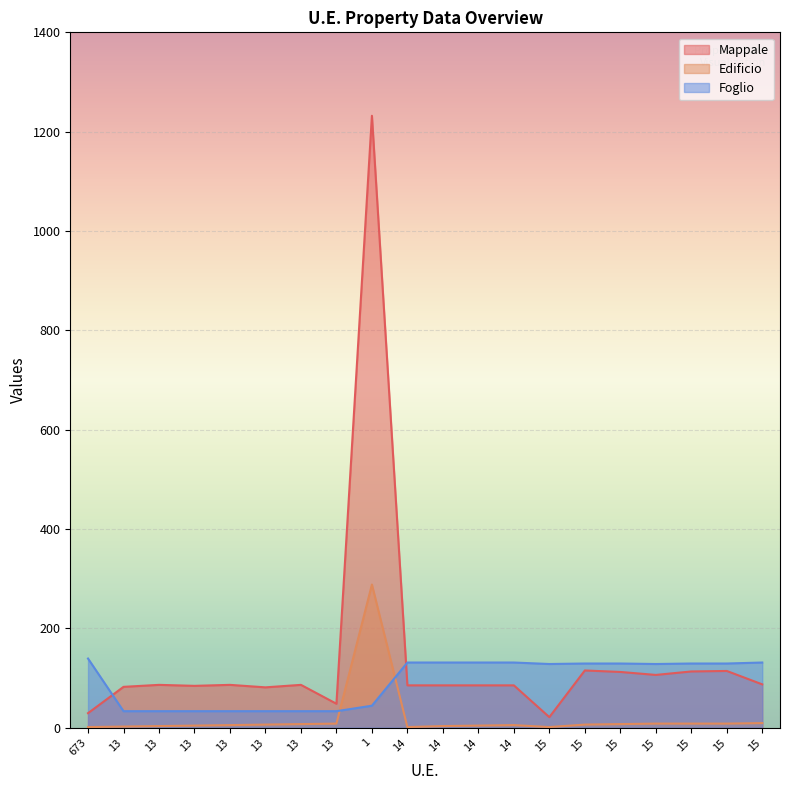

Between 15 and 15, which is larger?

15